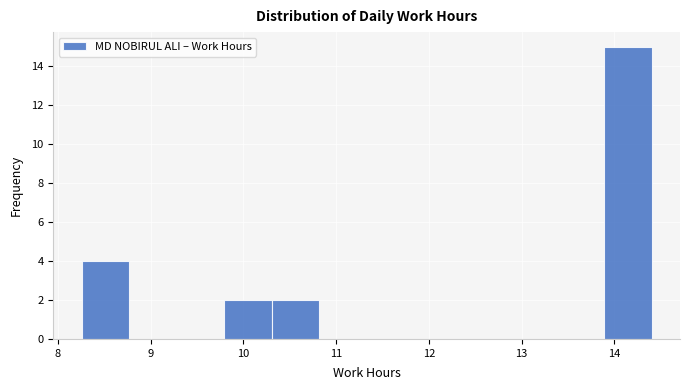

How tall is the bar that spans 8.3 to 8.8 on the x-axis? Neither the bar edges nor the heights are printed on the chart, so give them approximately, as read against the axes.

4